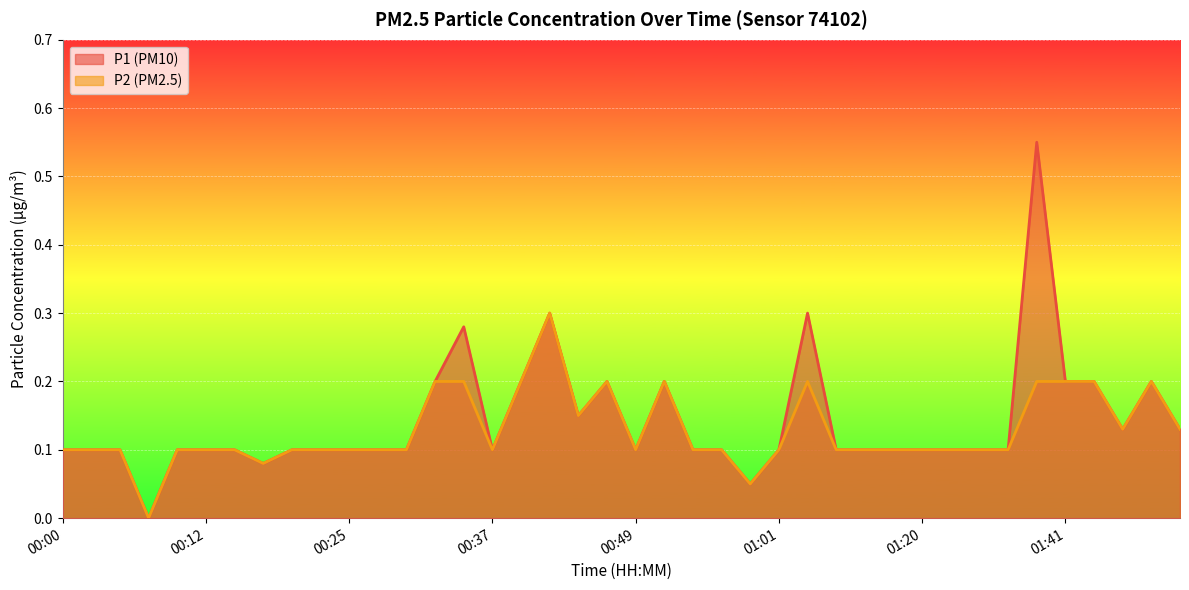

How many lines are shown in the chart?

2